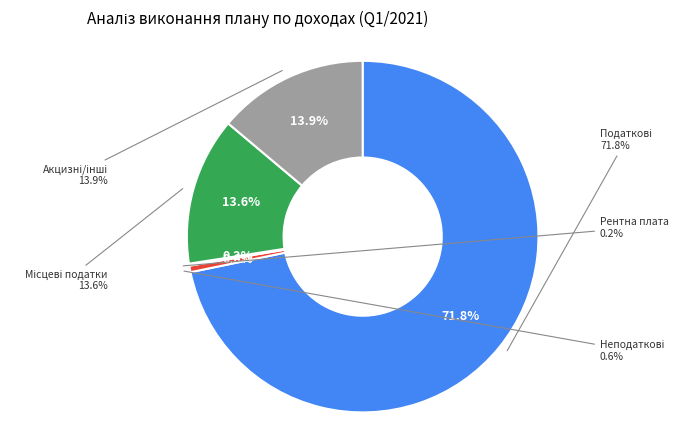

How many slices are in this pie chart?

5